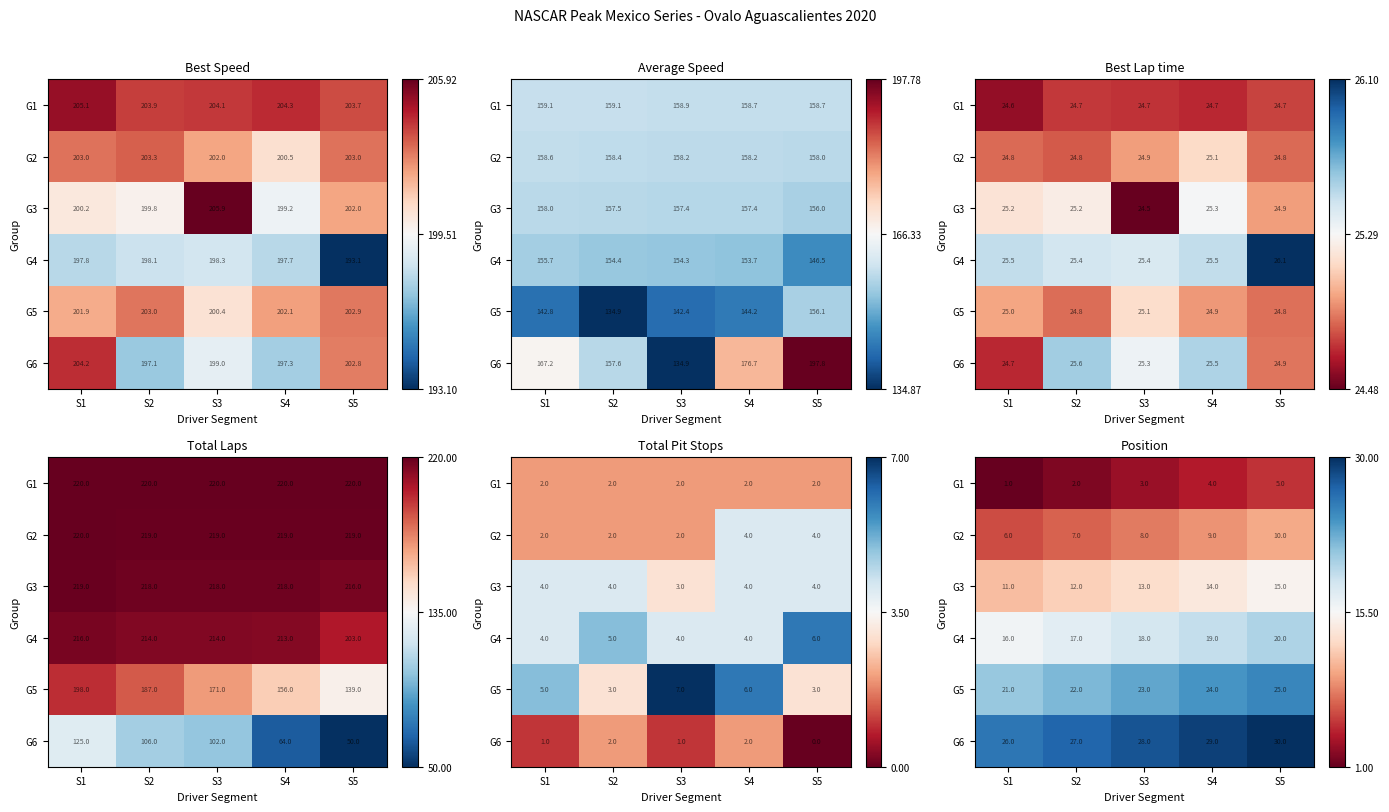

Is the value of G1 at S3 greater than the value of G4 at S2?

No